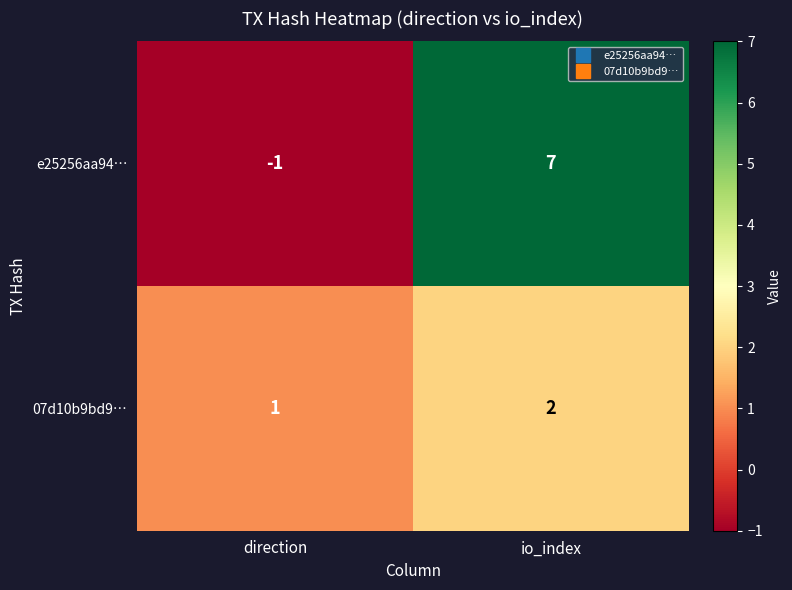

At how many categories does at least one series exceed 4?

1